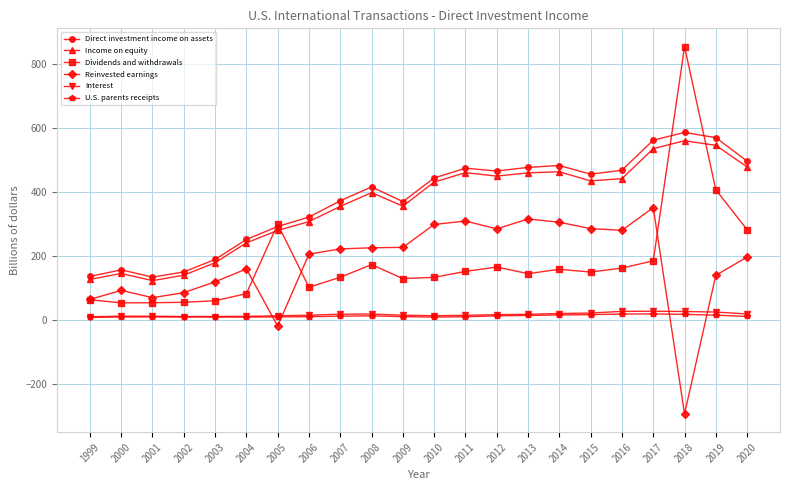

Which series has the largest range (max minus min)?

Dividends and withdrawals